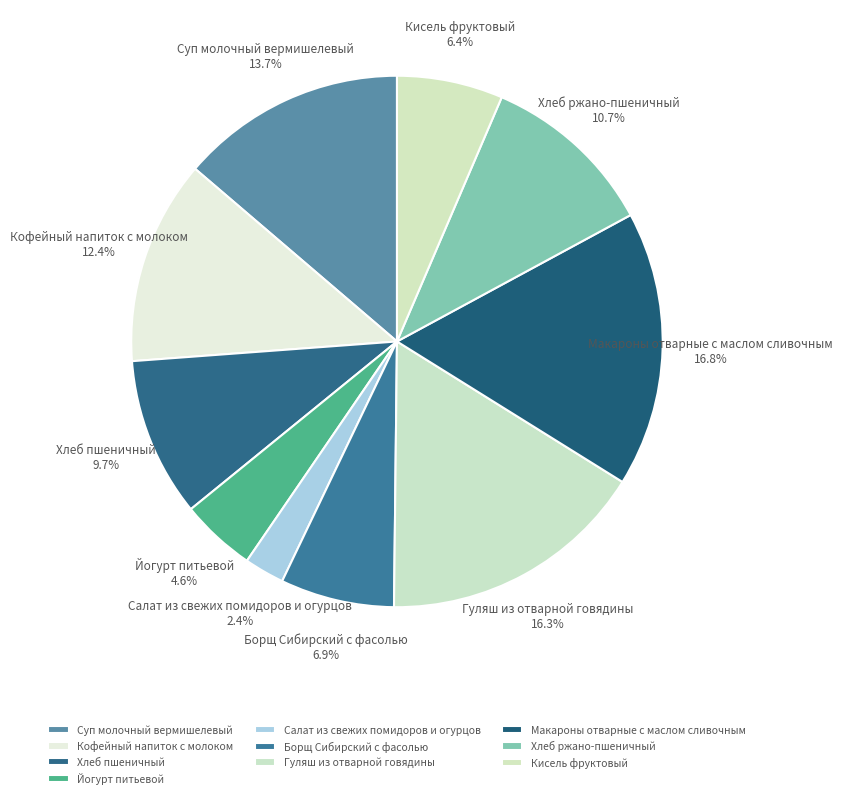

To the nearest percent, what is the difference between the Суп молочный вермишелевый and Макароны отварные с маслом сливочным slice percentages?

3%